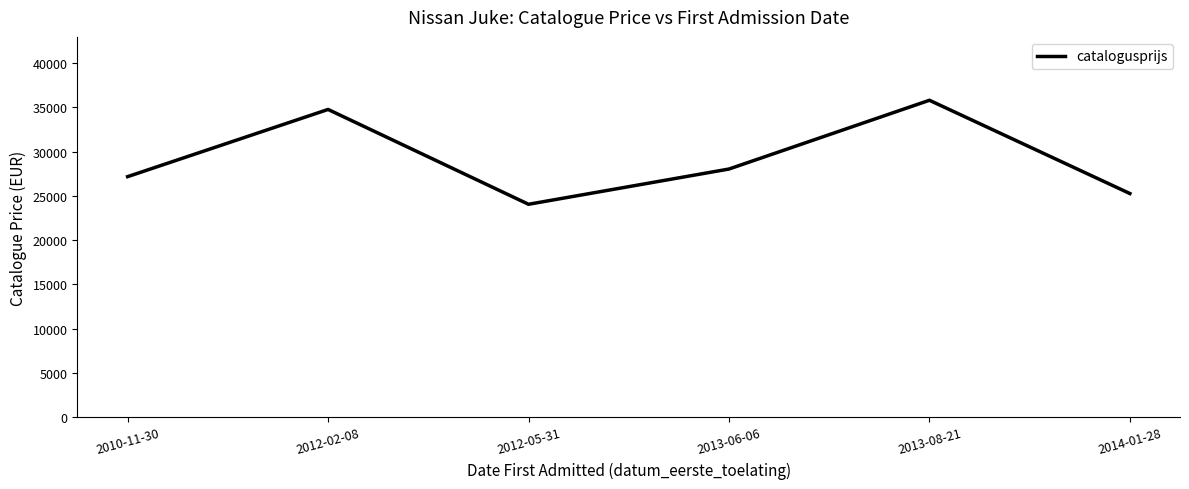

How many interior local valleys (lower than both neighbors) does the data have?

1